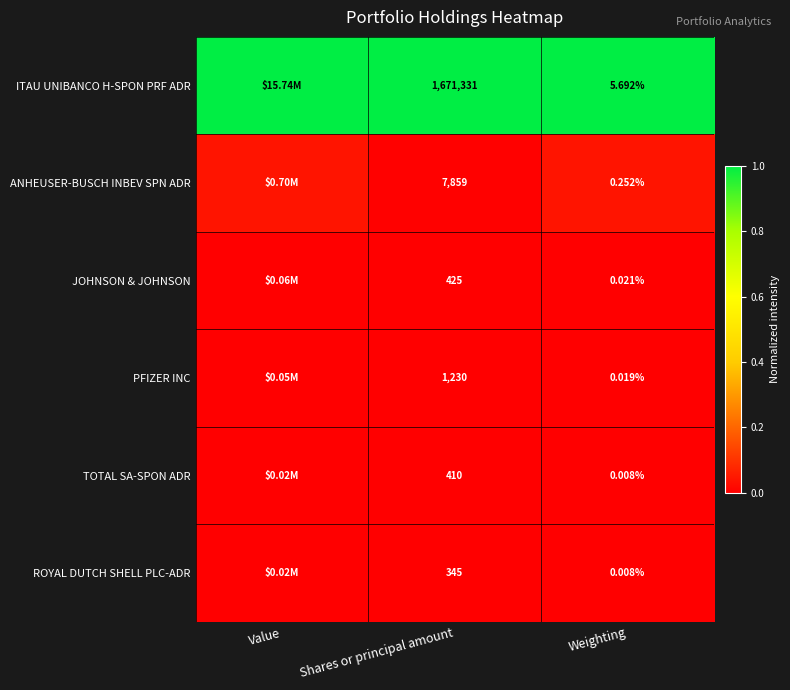

Between Shares or principal amount and Weighting, which series saw the biggest shift?

ITAU UNIBANCO H-SPON PRF ADR